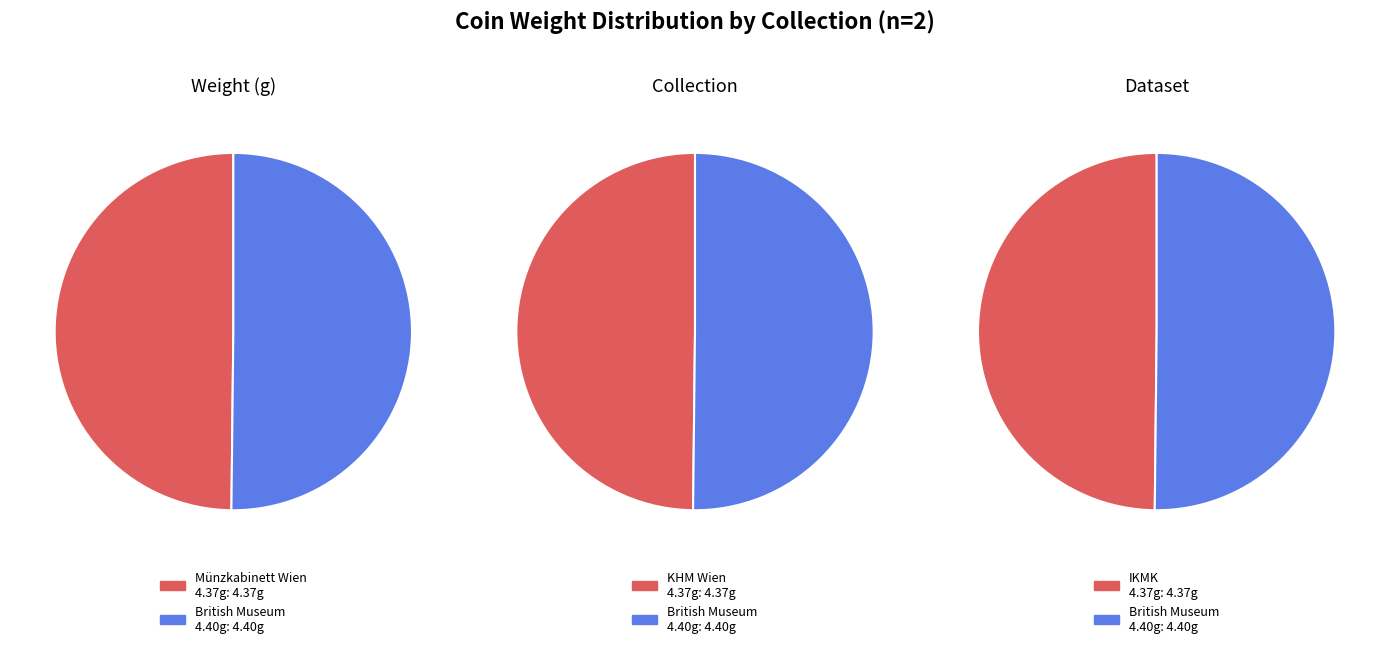

What is the smallest slice in the pie chart?

Münzkabinett Wien